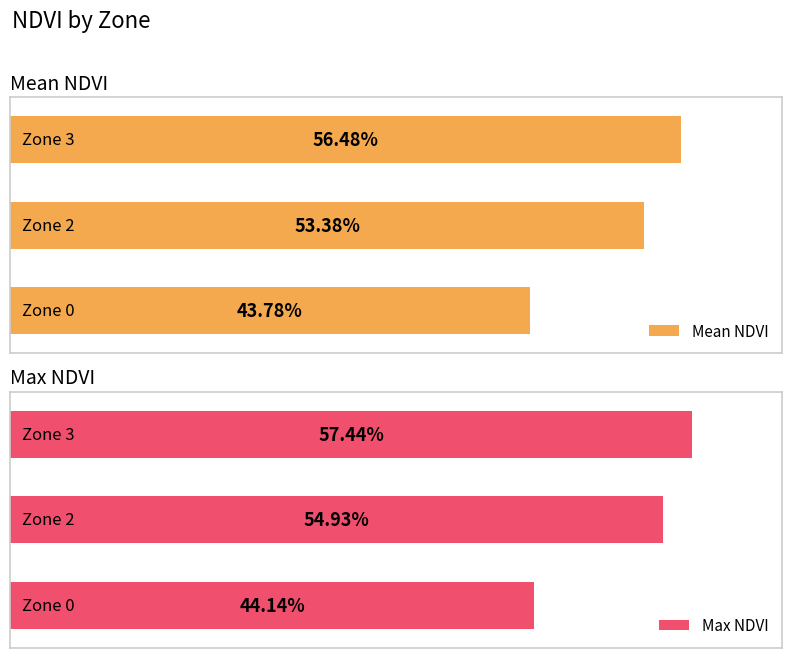

What is the total value across all series at 0?

0.9